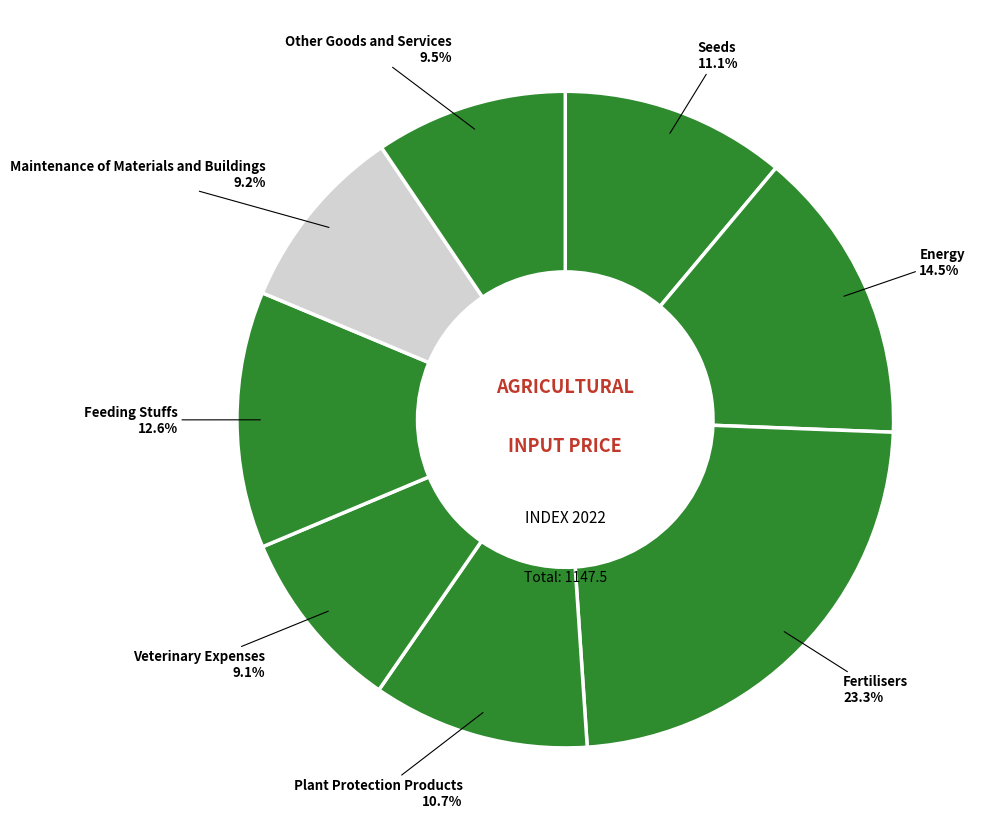

How many segments does this pie chart have?

8